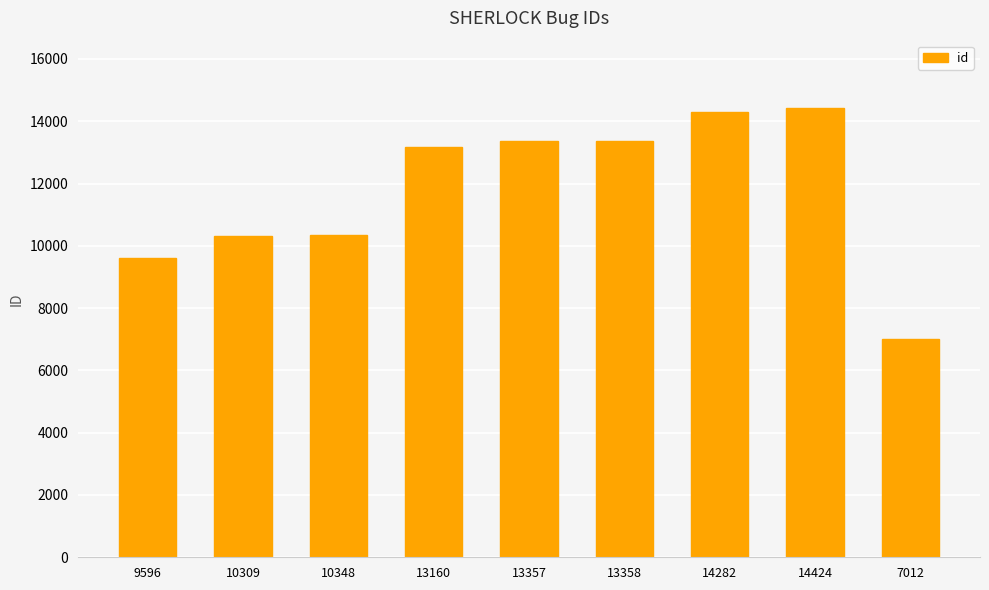

Approximately how many times larger is the value at 10348 compared to 13358?

0.8